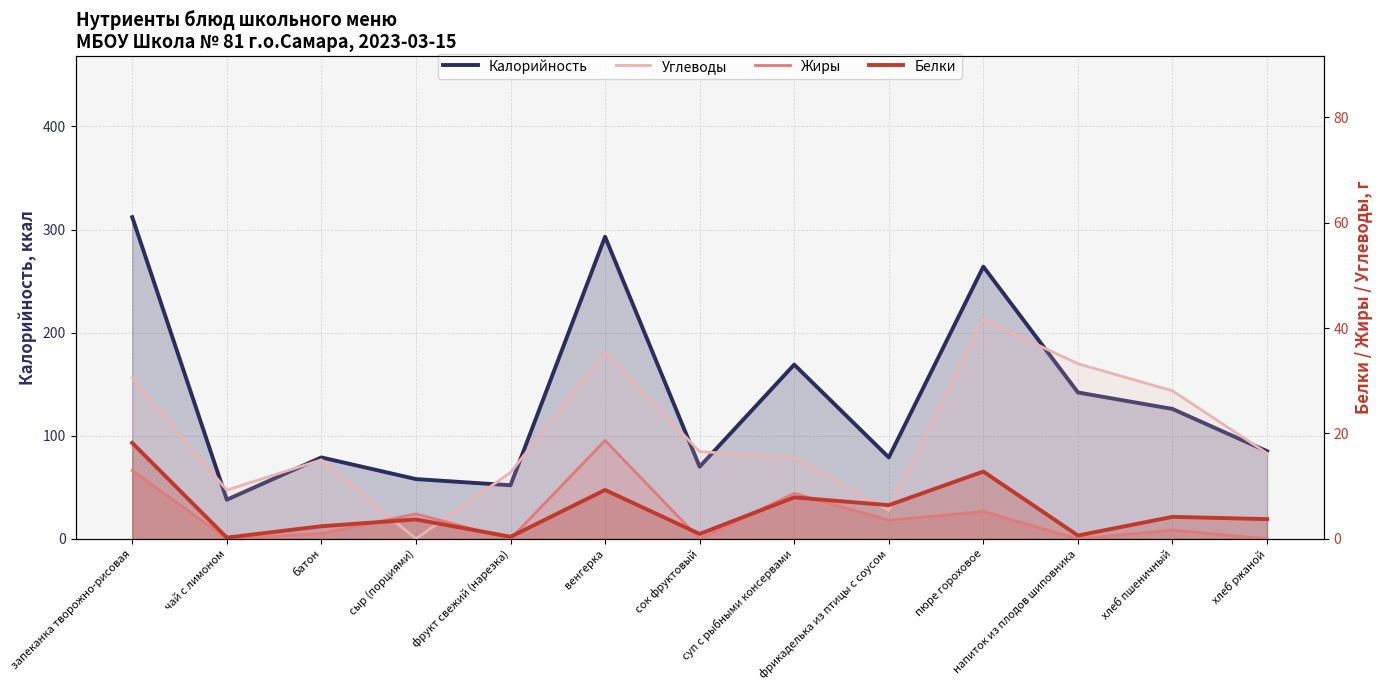

The value of Белки at суп с рыбными консервами is 7.9. True or false?

True